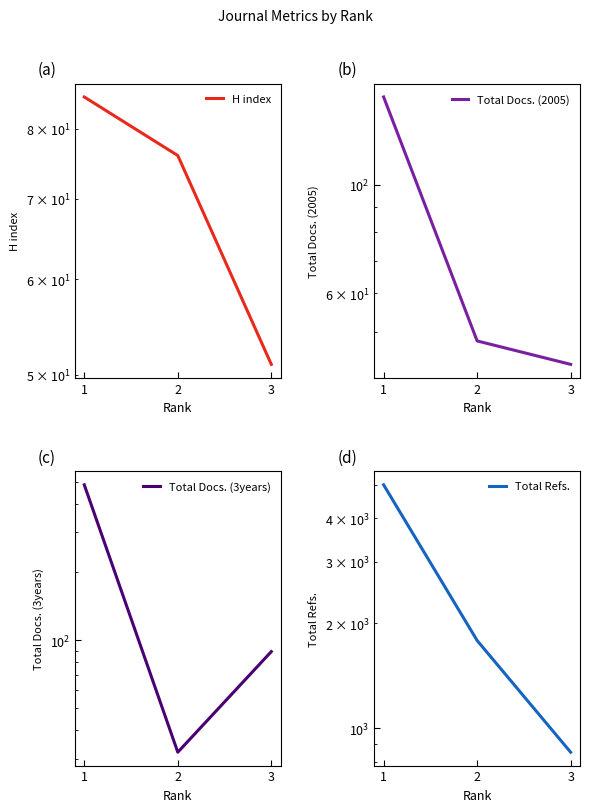

Reading left to right, transcribe all the data shown in this chart.

H index: 85	76	51
Total Docs. (2005): 151	48	43
Total Docs. (3years): 485	32	89
Total Refs.: 4990	1784	853